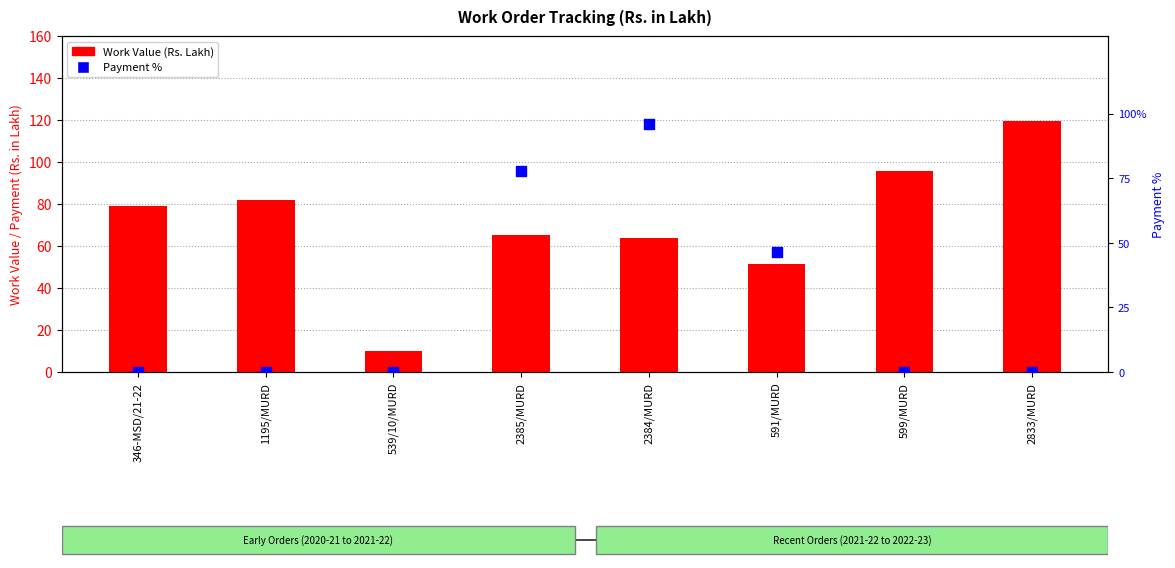

Which series reaches the minimum Y coordinate?

Payment %